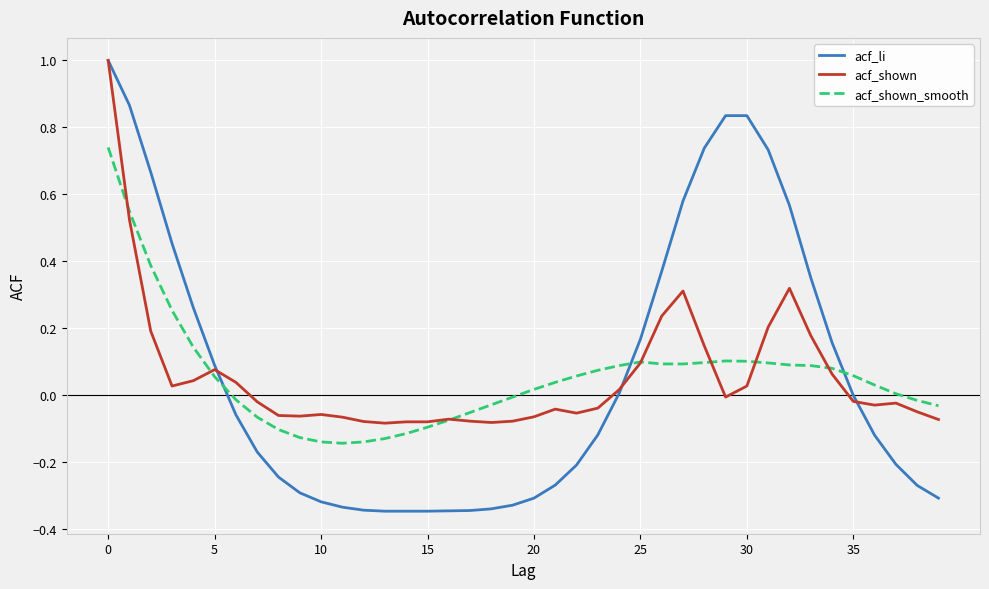

What is the maximum value shown in the chart?

1.0